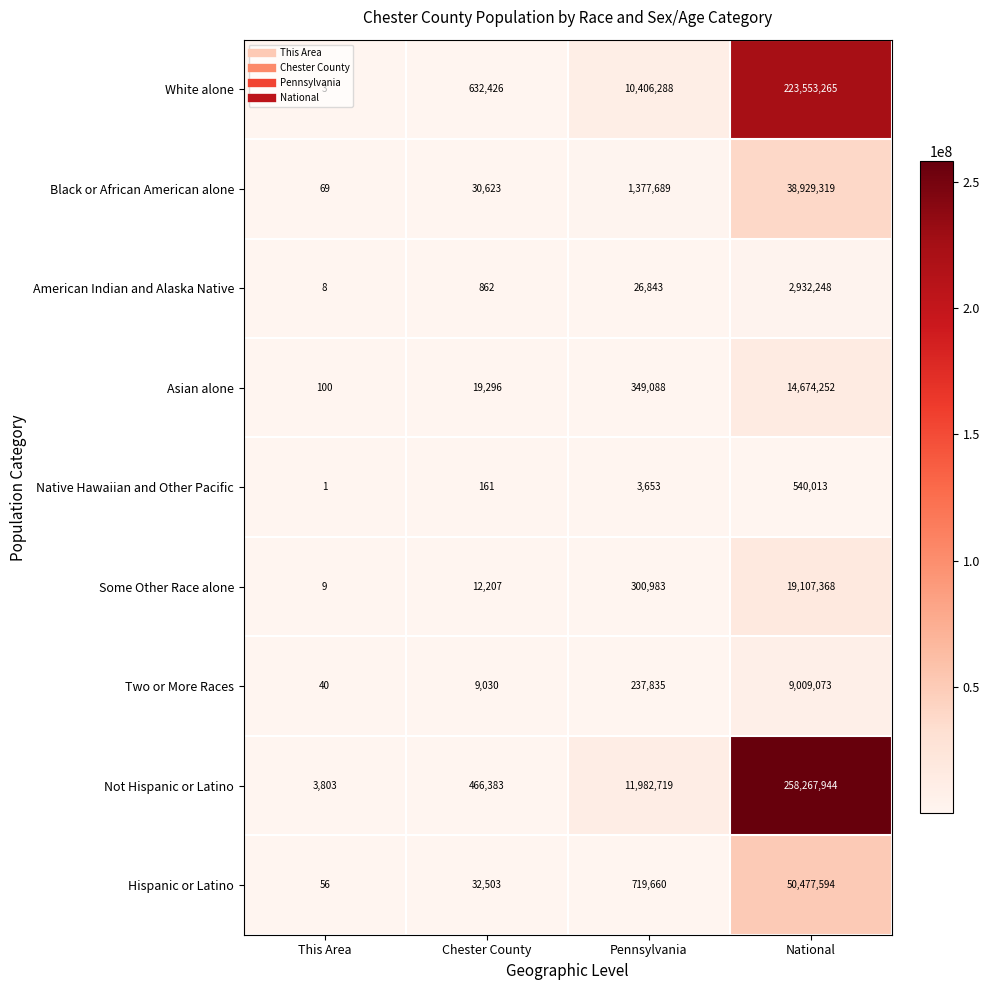

What is the approximate value of Not Hispanic or Latino at Pennsylvania?

11982719